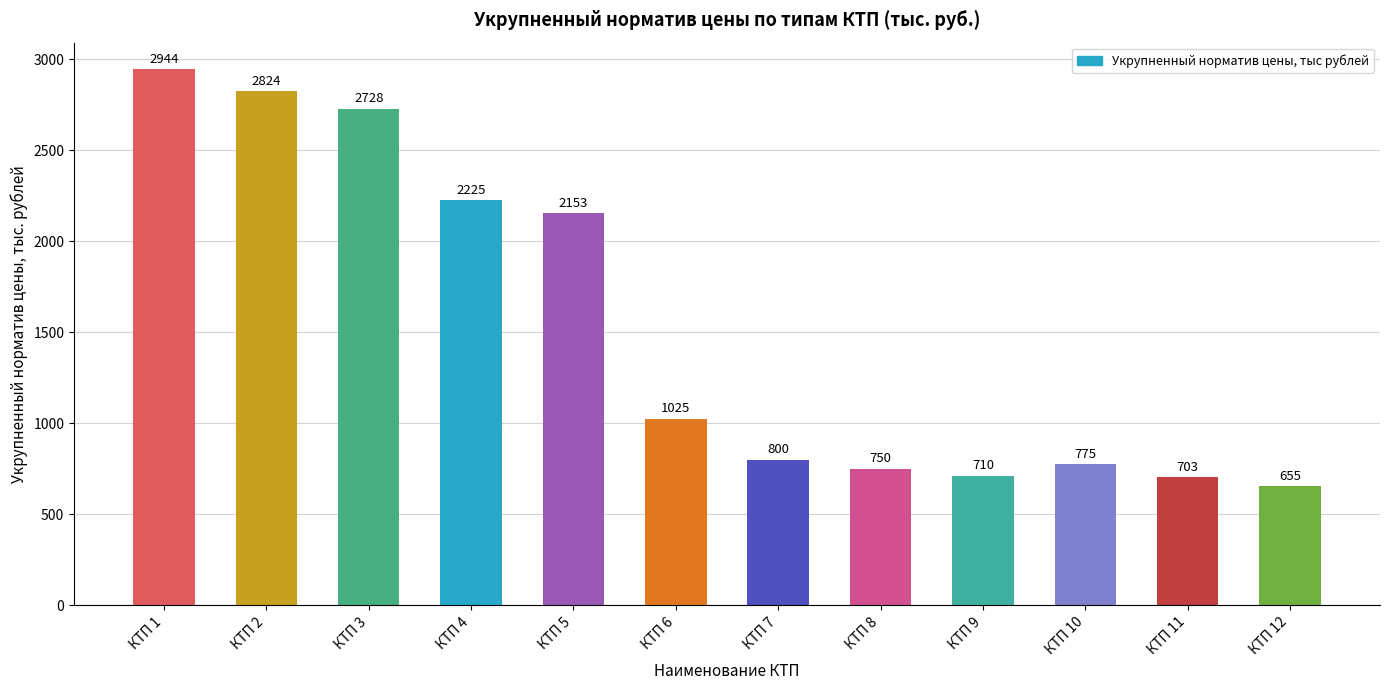

True or false: the data shows 960 at КТП 5.

False